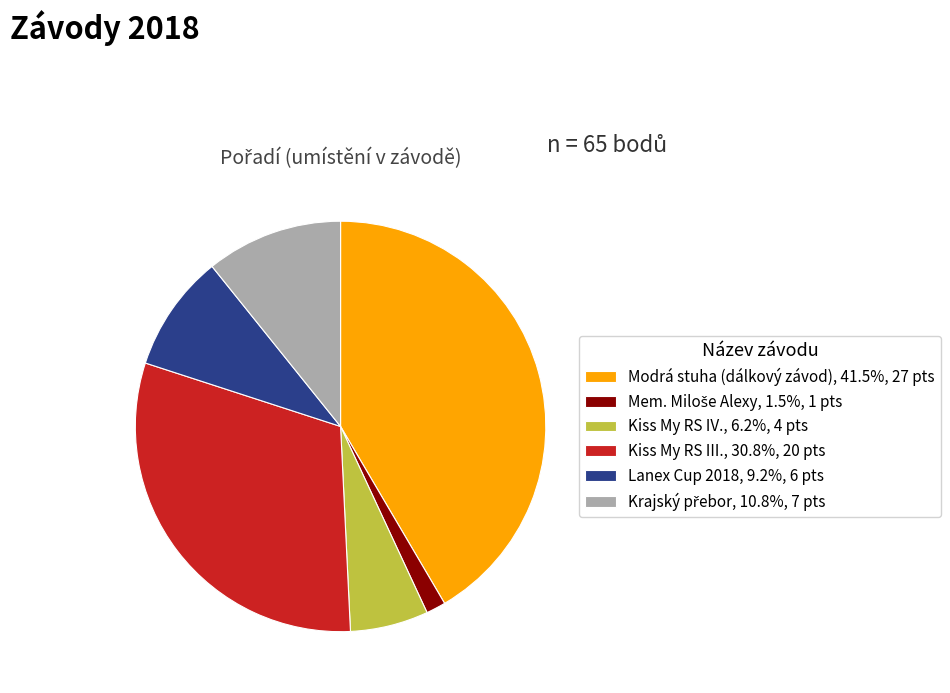

Does Kiss My RS III., 30.8%, 20 pts account for over 50% of the chart?

No